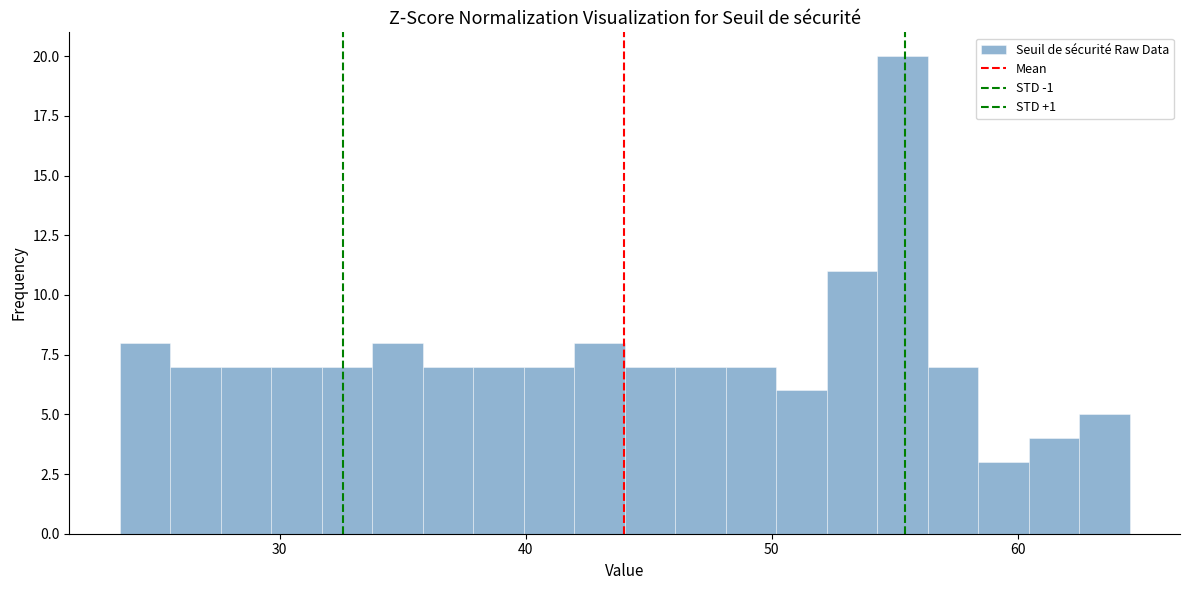

Around what value on the x-axis is the tallest bar? Give the approximate position of its centre, as read against the axis.

55